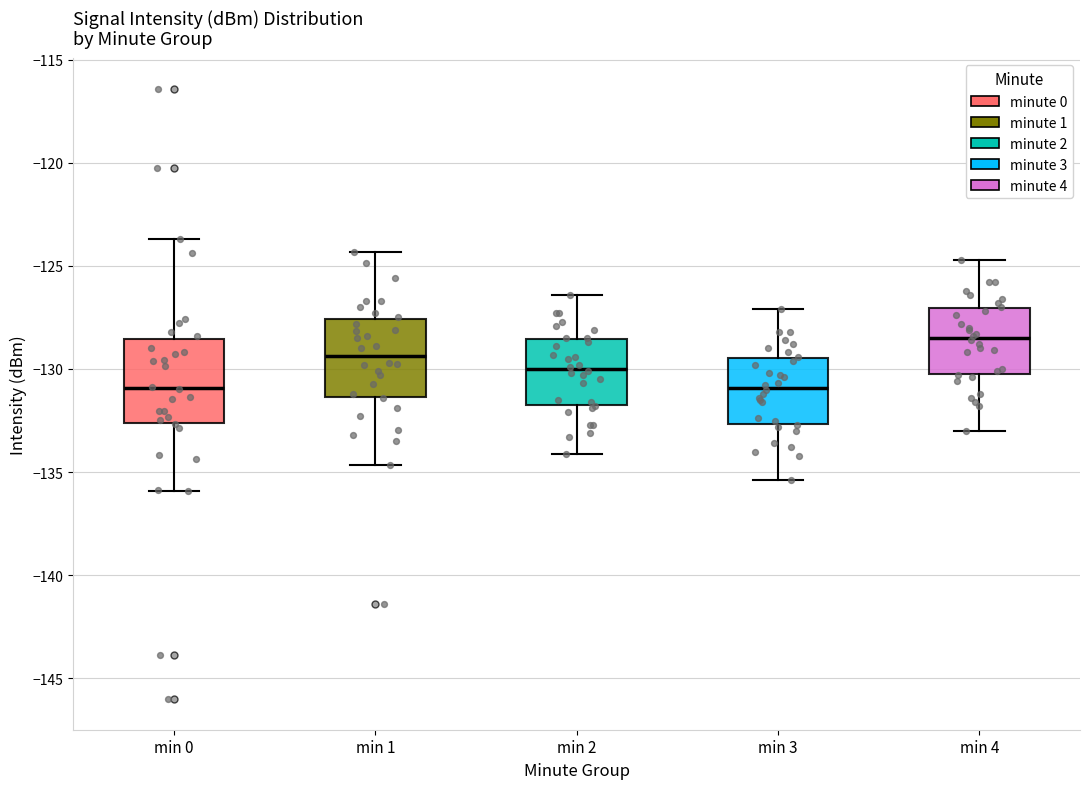

Reading left to right, read every box against the y-axis: the position of its median line, the range the box covers, and the ends of its whiskers. The values are not printed on the chart, so give them approximately, as read against the axis.

min 0: median -131.0, box -132.5 to -128.5, whiskers -136.0 to -123.5
min 1: median -129.5, box -131.5 to -127.5, whiskers -134.5 to -124.5
min 2: median -130.0, box -131.5 to -128.5, whiskers -134.0 to -126.5
min 3: median -131.0, box -132.5 to -129.5, whiskers -135.5 to -127.0
min 4: median -128.5, box -130.0 to -127.0, whiskers -133.0 to -124.5